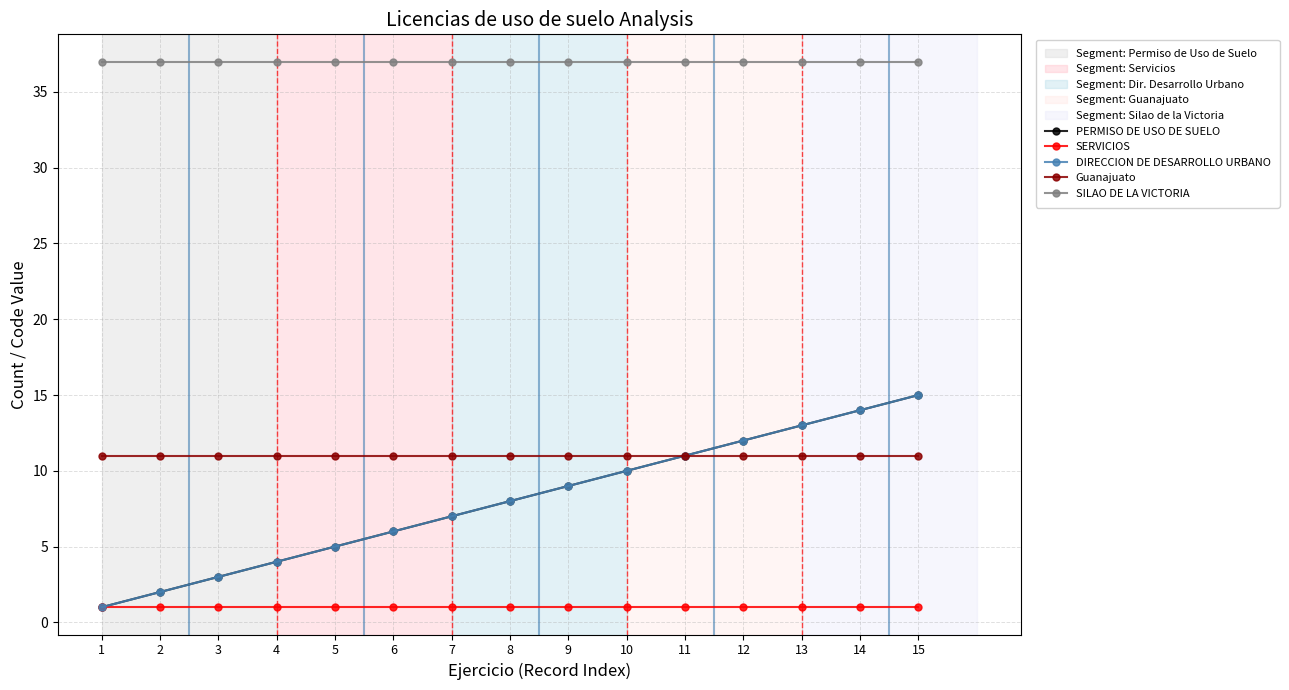

Is this an area chart (filled region under the line)?

No